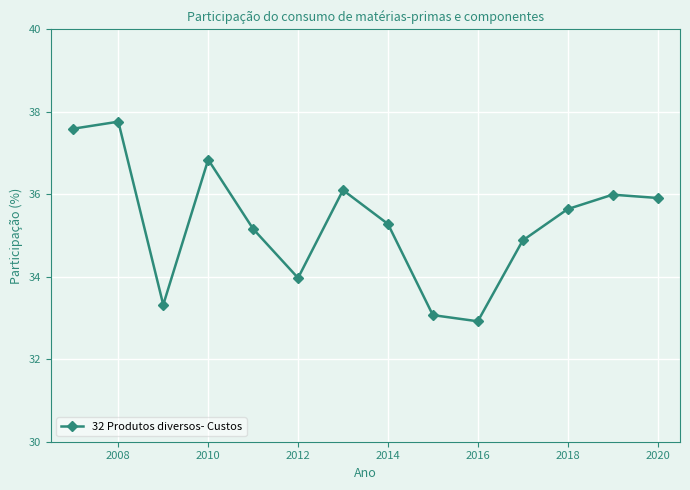

What is the sum of all values?

494.4